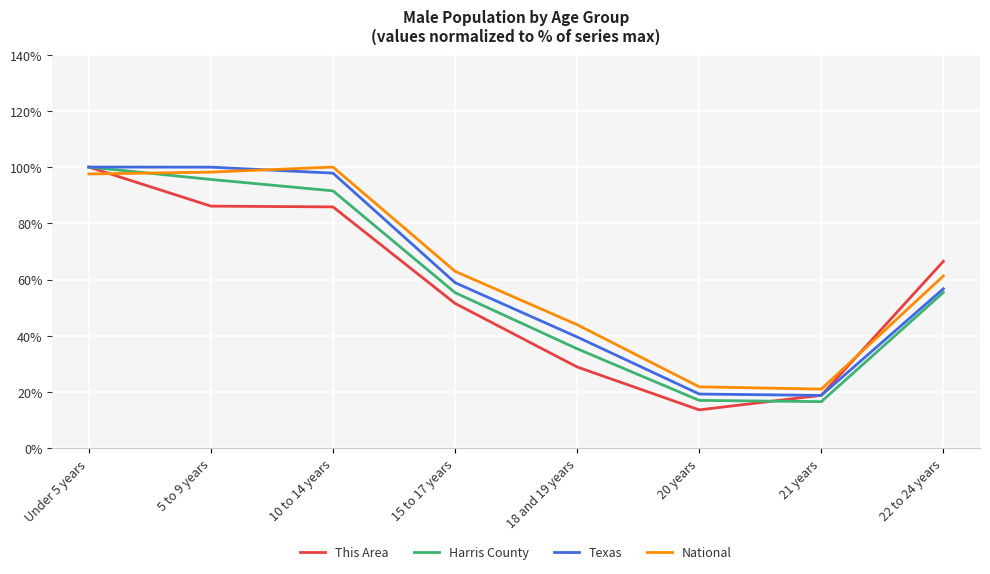

What is the sum of the This Area values at 20 years and Under 5 years?

113.6